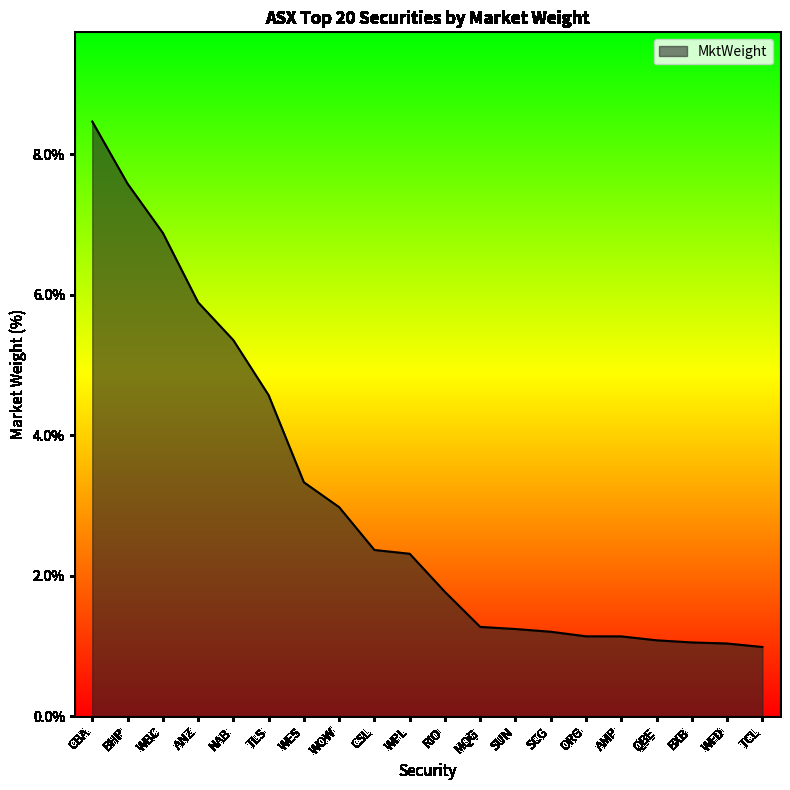

What is the minimum value shown in the chart?

1.0